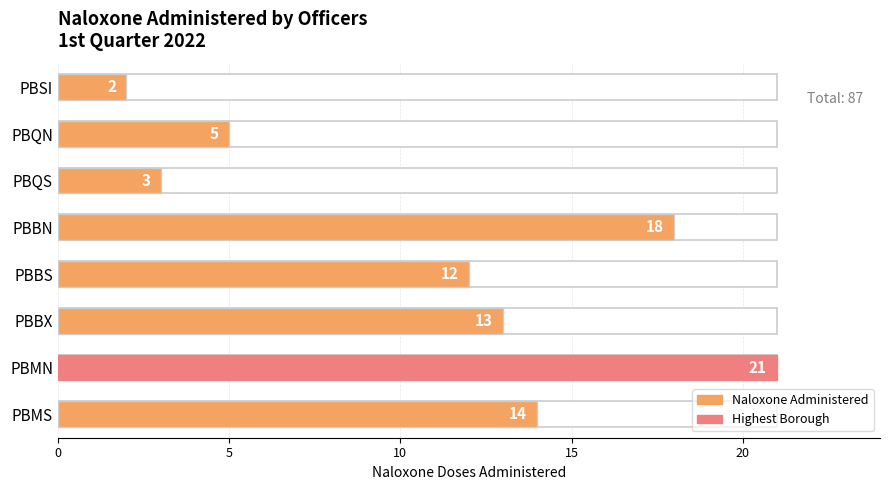

What is the sum of all values?

88